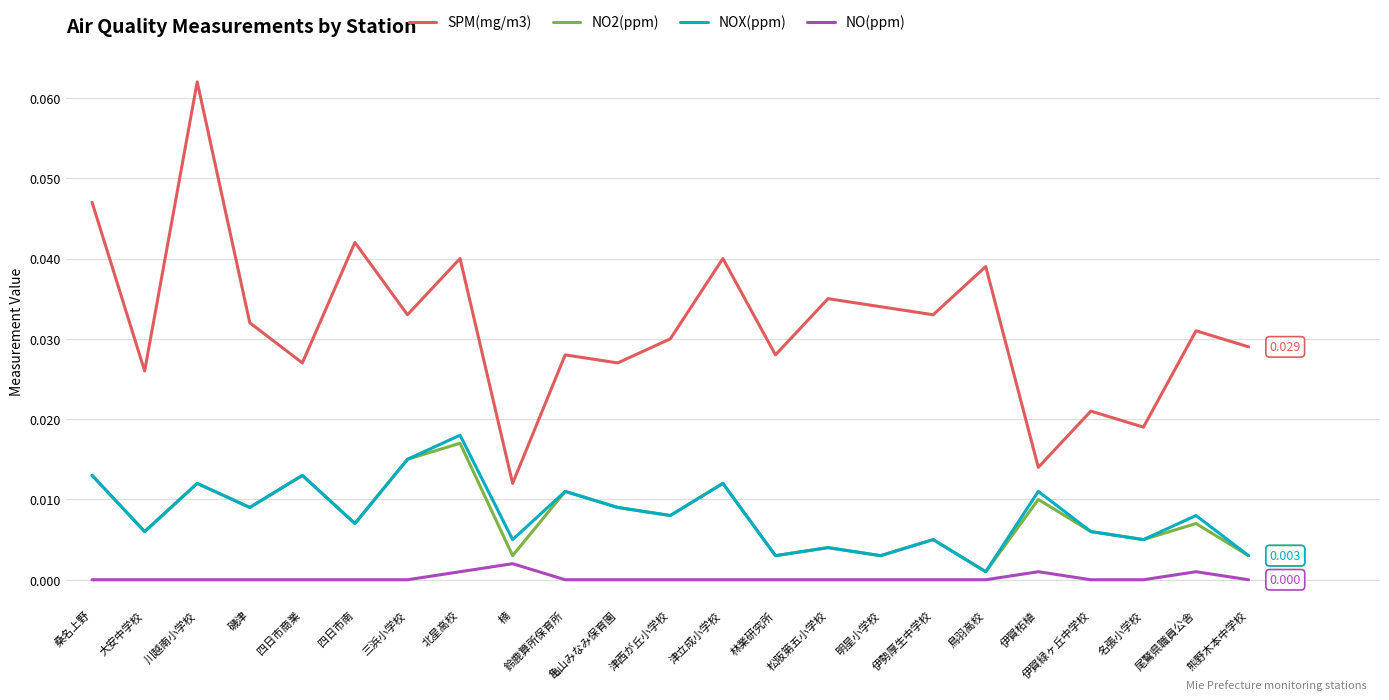

Between 北星高校 and 熊野木本中学校, which series saw the biggest shift?

NOX(ppm)